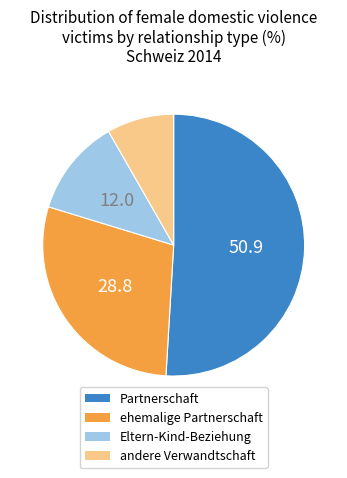

Is there a majority slice in this chart?

Yes